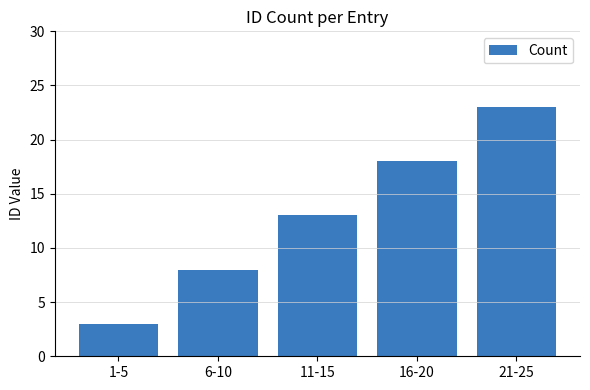

How many data points does each series have?

5